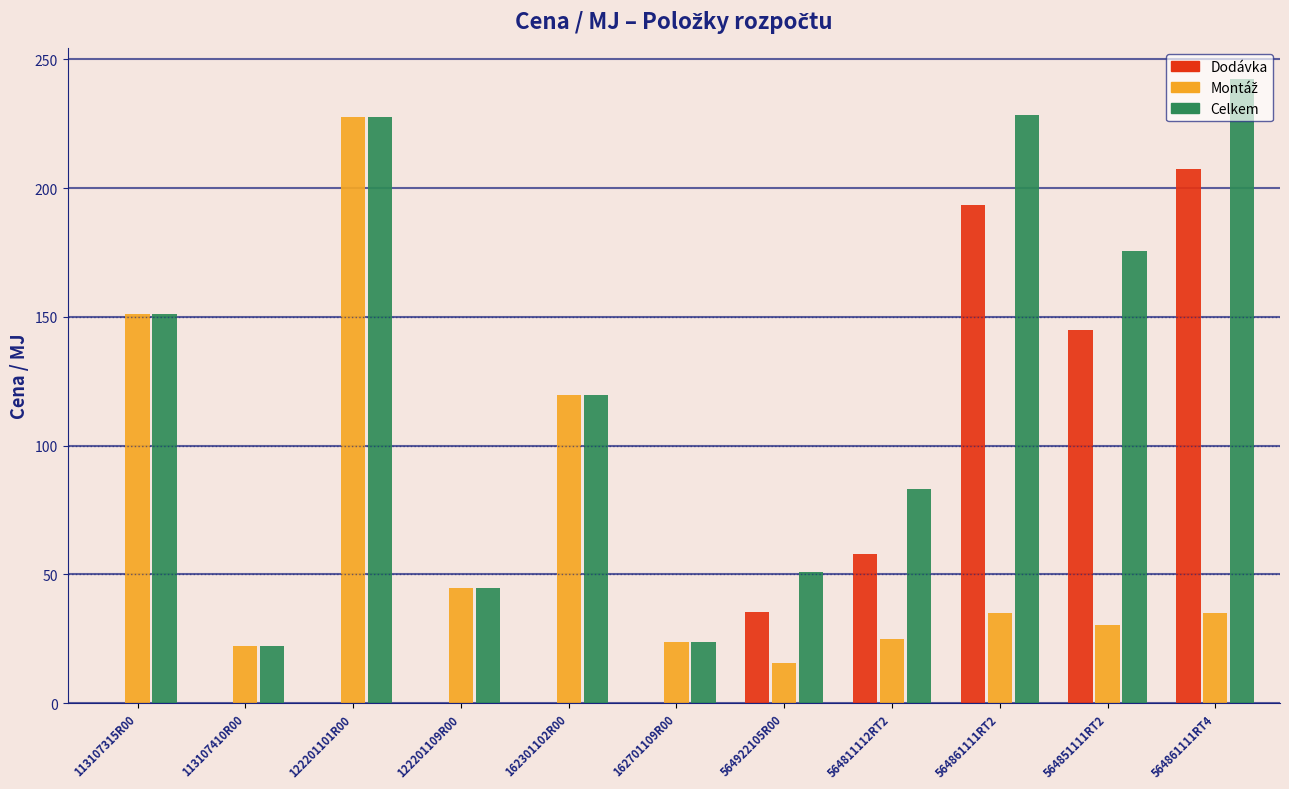

Where is Dodávka nearest to the value 103?

564851111RT2